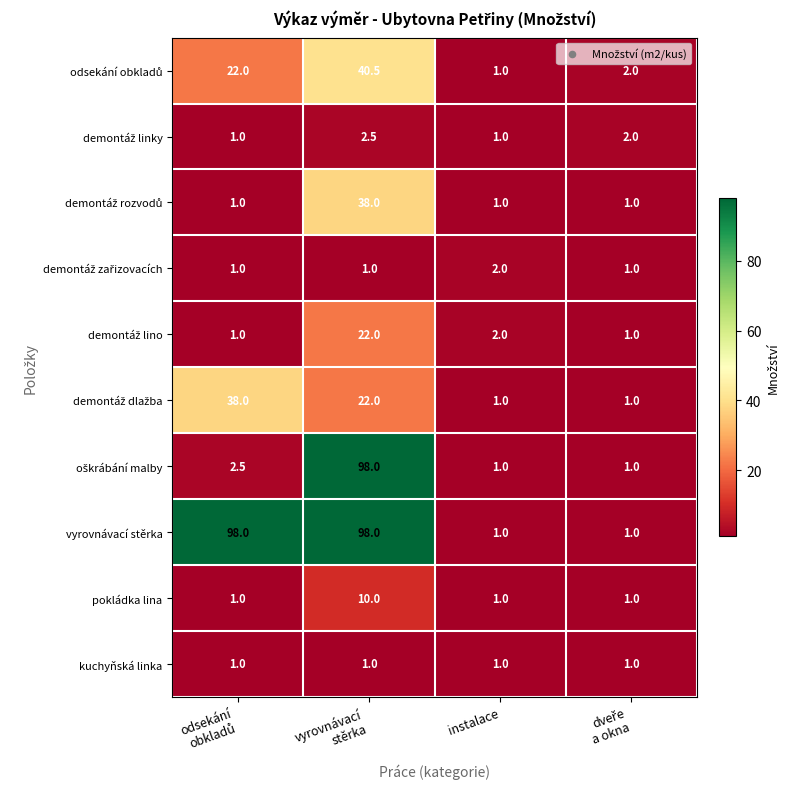

Which series has the largest total across all categories?

vyrovnávací stěrka